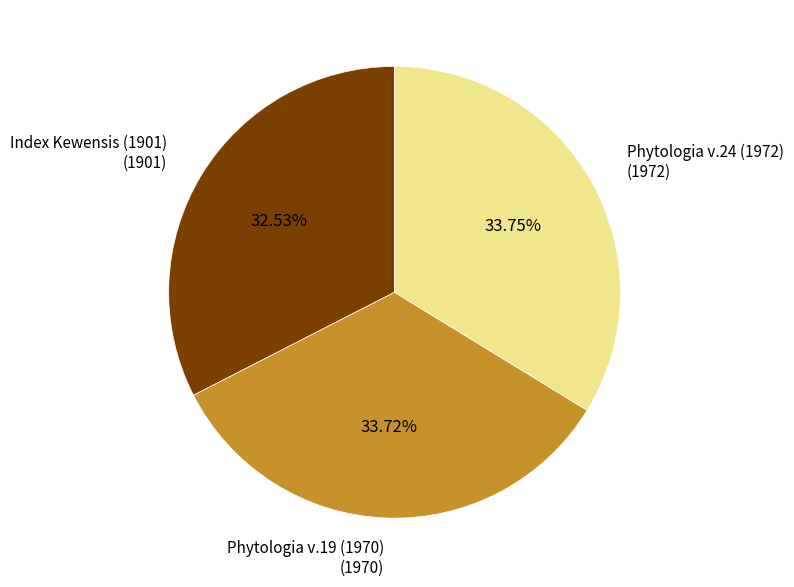

Is it true that Phytologia v.24 (1972) is 25% of the pie?

False